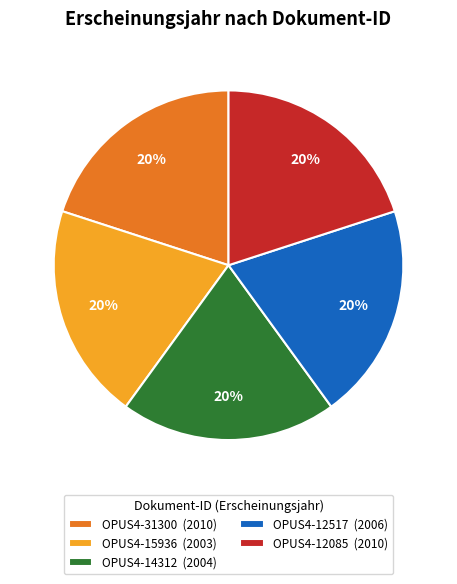

To the nearest percent, what portion does OPUS4-12517 (2006) represent?

20%